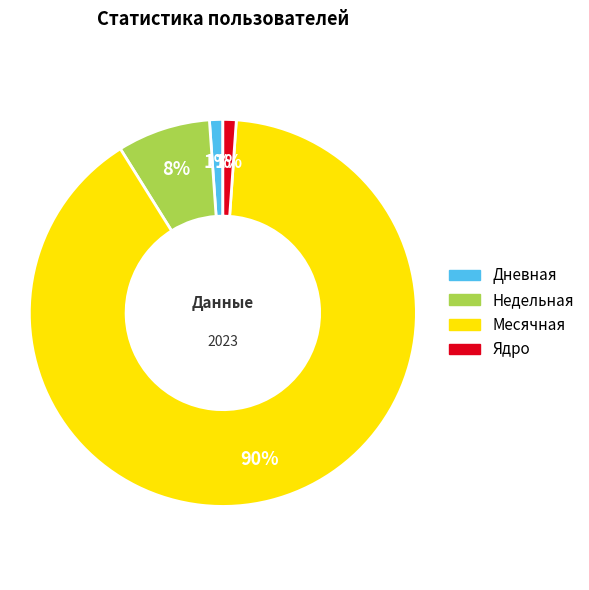

To the nearest percent, what is the average slice percentage?

25%